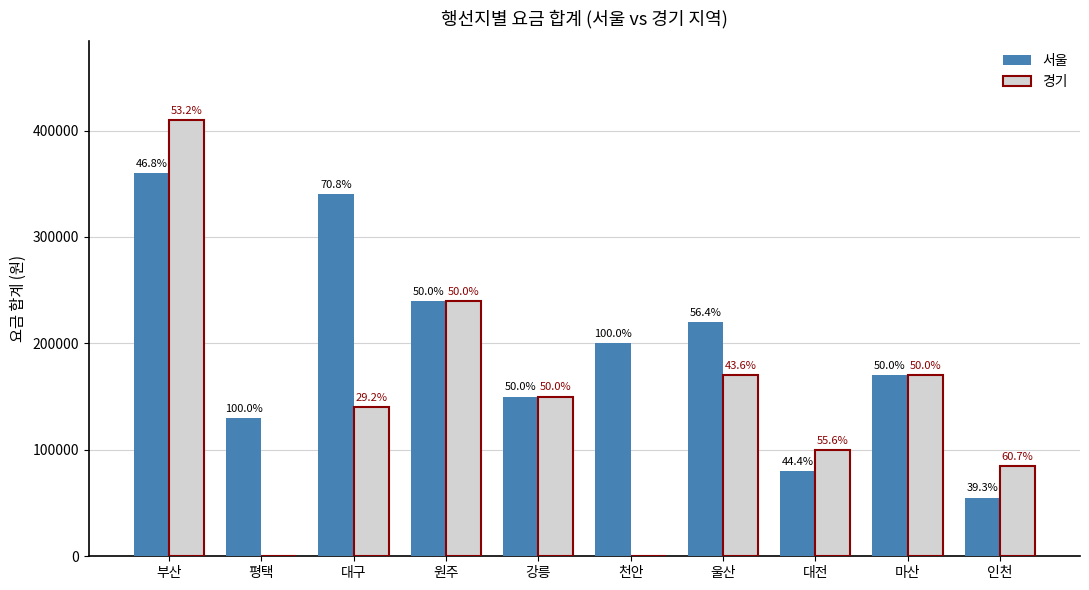

At which label does 서울 reach its peak?

부산